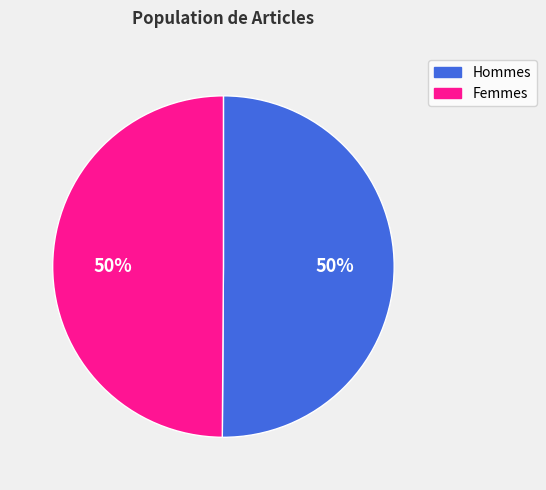

The Femmes slice represents 62% of the pie. True or false?

False